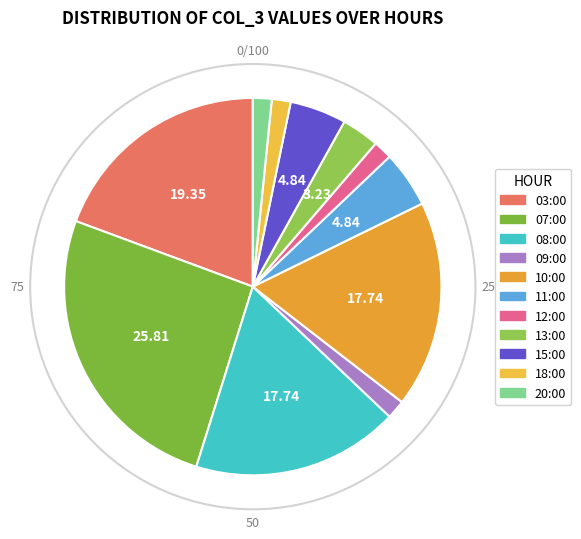

To the nearest percent, what percentage of the pie is 03:00?

19%